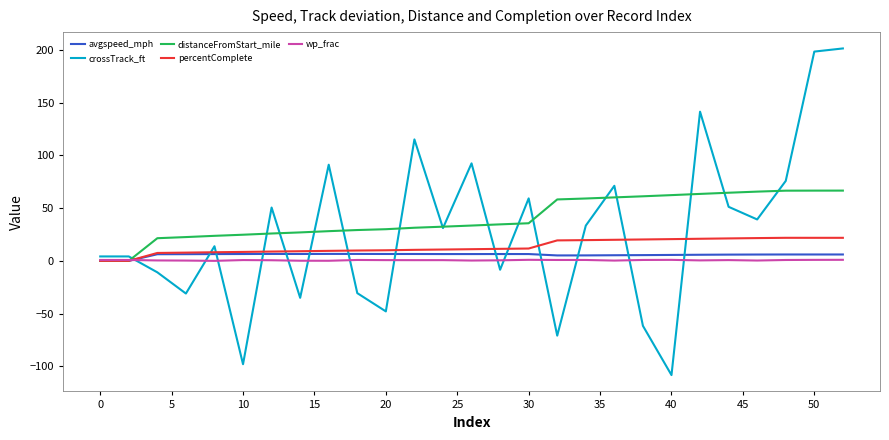

Is this an area chart (filled region under the line)?

No